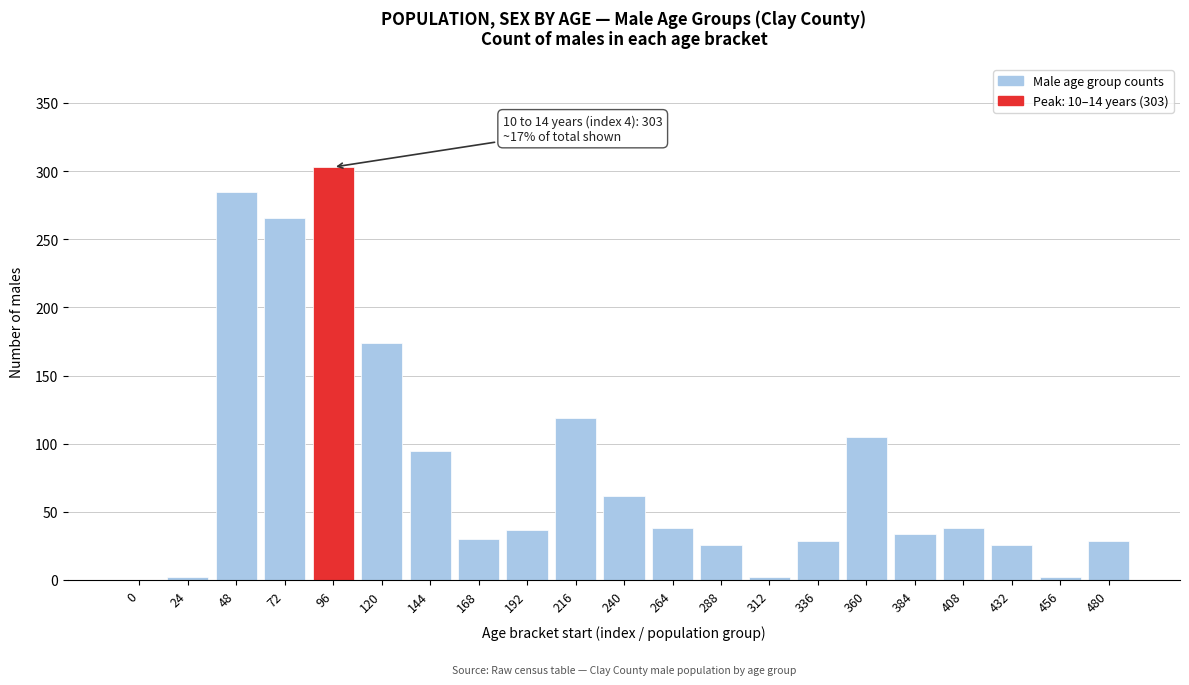

What value does the data have at 216?

119